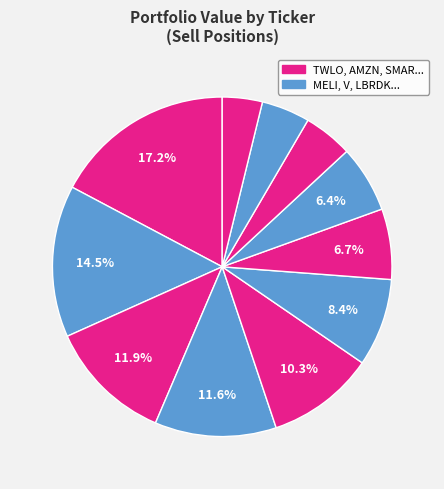

Count the number of slices in the pie.

11